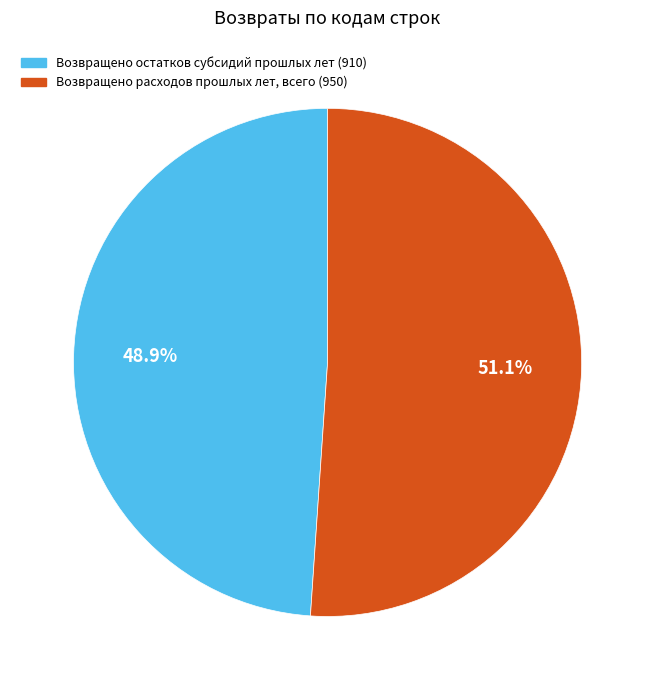

What is the total percentage of Возвращено остатков субсидий прошлых лет (910) and Возвращено расходов прошлых лет, всего (950)?

100.0%